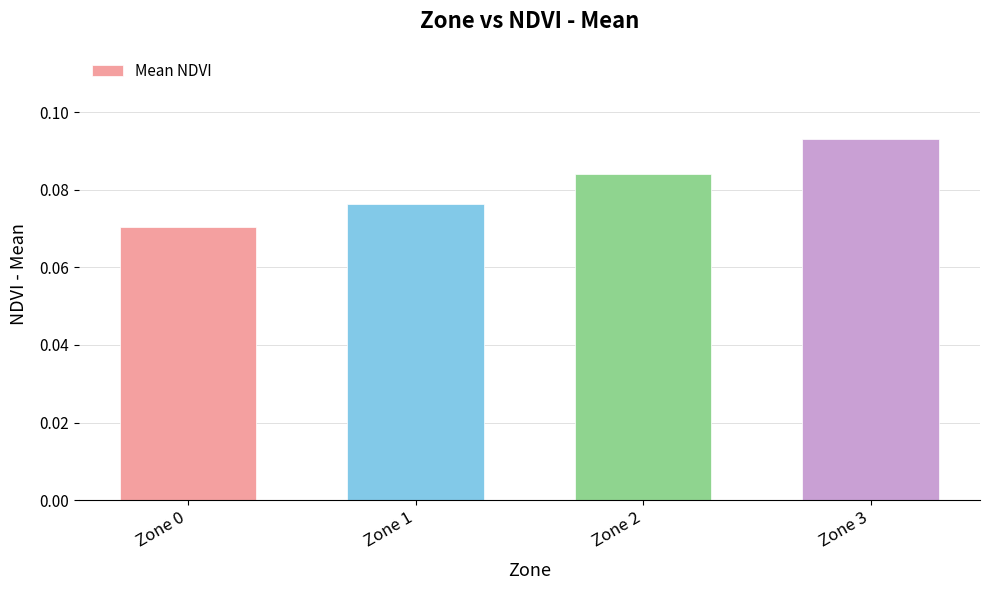

How many values are between 0 and 1?

4